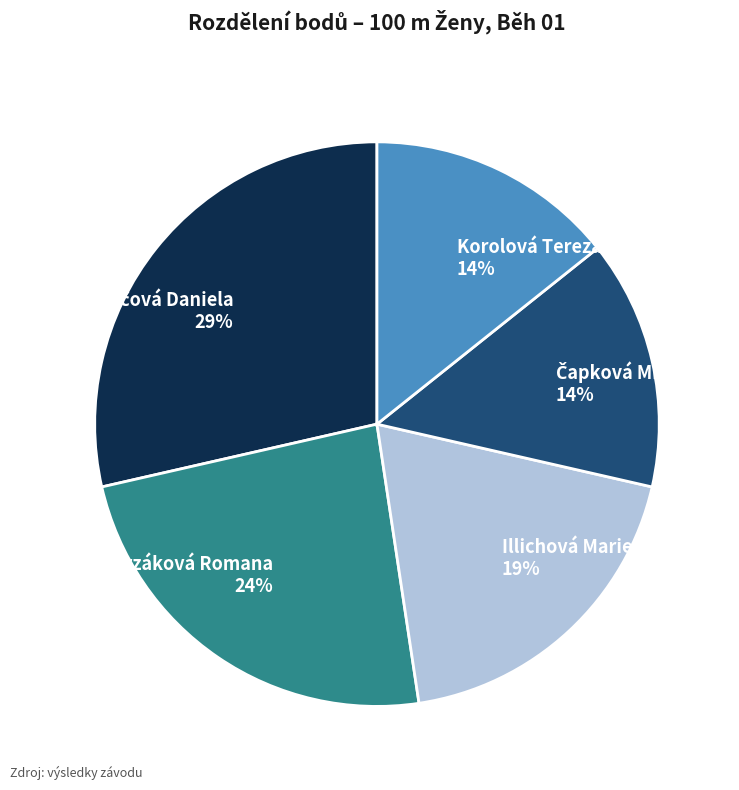

To the nearest percent, what percentage of the pie is Illichová Marie Anna?

19%